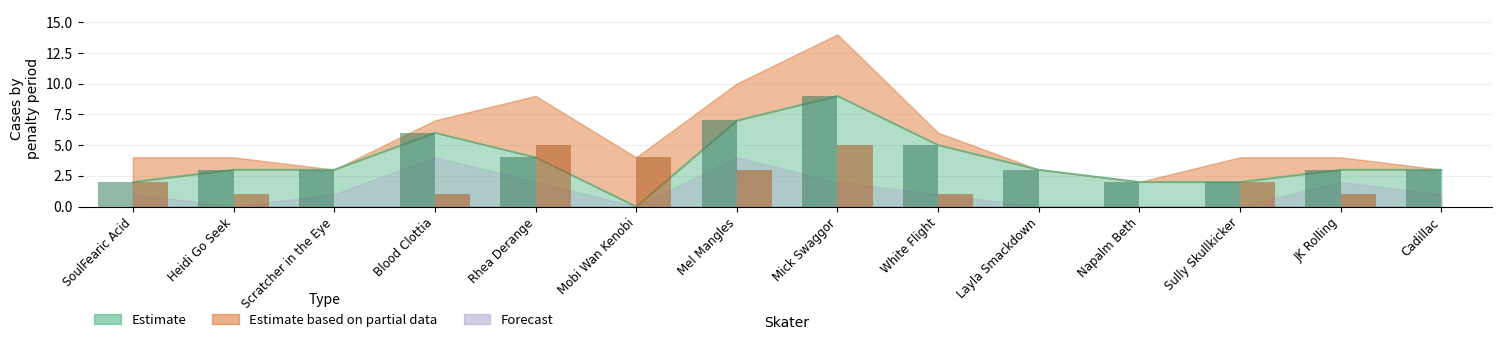

How many groups of bars are there?

14